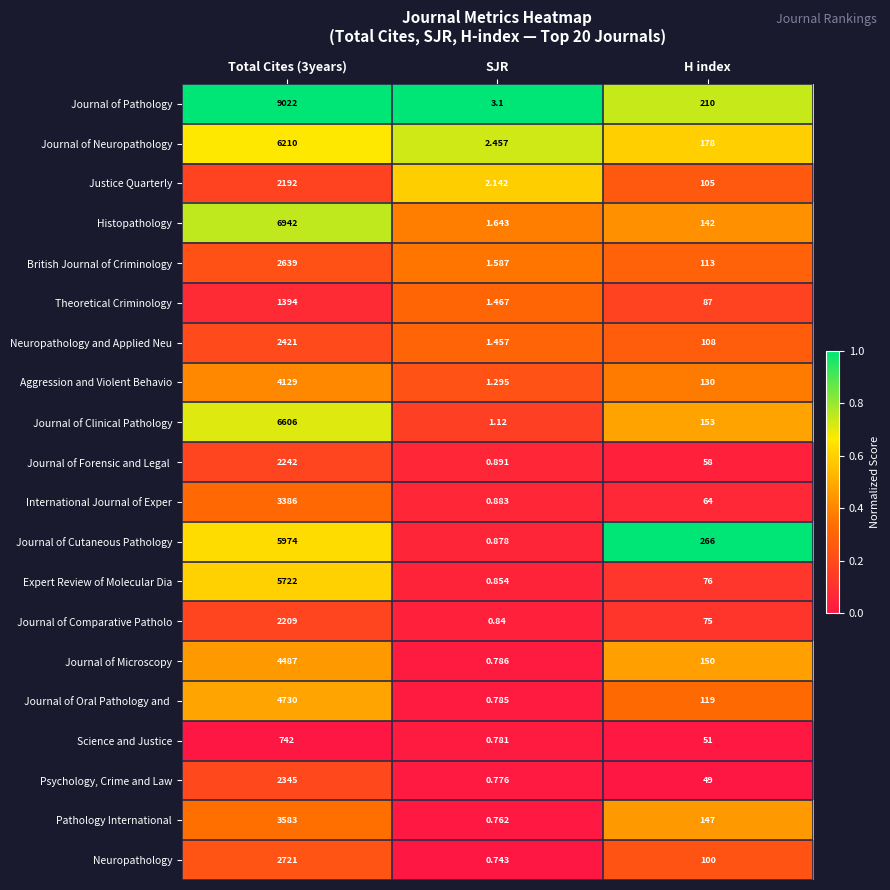

At which label is Justice Quarterly closest to 1097?

H index